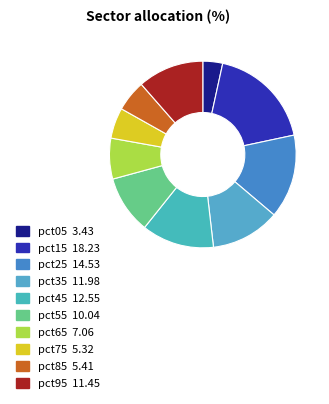

Rank the categories by value from lowest to highest.

pct05, pct75, pct85, pct65, pct55, pct95, pct35, pct45, pct25, pct15